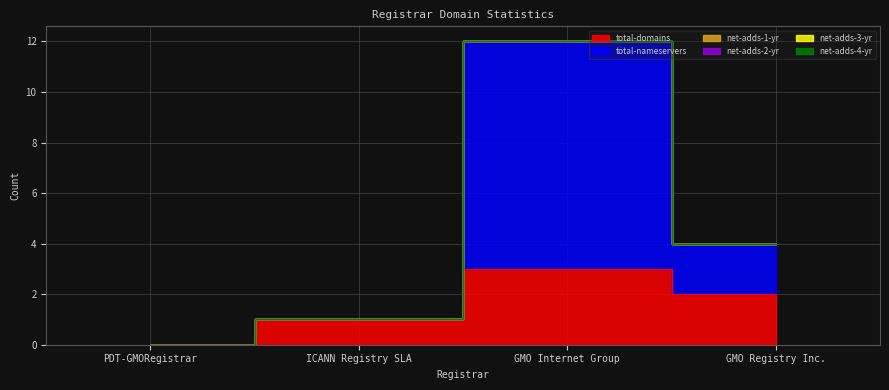

Reading left to right, what are all the values shown in this chart?

total-domains: PDT-GMORegistrar=0	ICANN Registry SLA=1	GMO Internet Group=3	GMO Registry Inc.=2
total-nameservers: PDT-GMORegistrar=0	ICANN Registry SLA=0	GMO Internet Group=9	GMO Registry Inc.=2
net-adds-1-yr: PDT-GMORegistrar=0	ICANN Registry SLA=0	GMO Internet Group=0	GMO Registry Inc.=0
net-adds-2-yr: PDT-GMORegistrar=0	ICANN Registry SLA=0	GMO Internet Group=0	GMO Registry Inc.=0
net-adds-3-yr: PDT-GMORegistrar=0	ICANN Registry SLA=0	GMO Internet Group=0	GMO Registry Inc.=0
net-adds-4-yr: PDT-GMORegistrar=0	ICANN Registry SLA=0	GMO Internet Group=0	GMO Registry Inc.=0